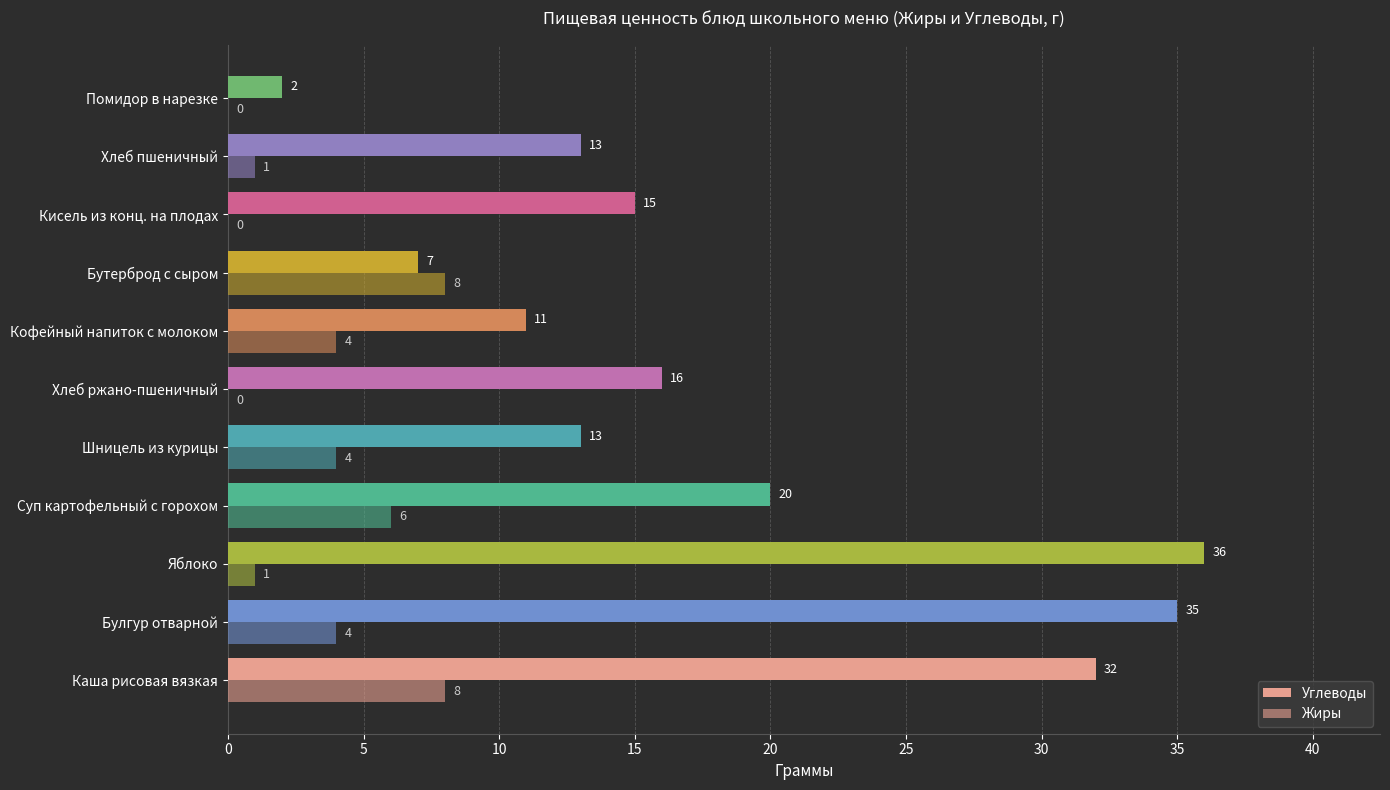

Rank the series by their average value, from highest to lowest.

Углеводы, Жиры